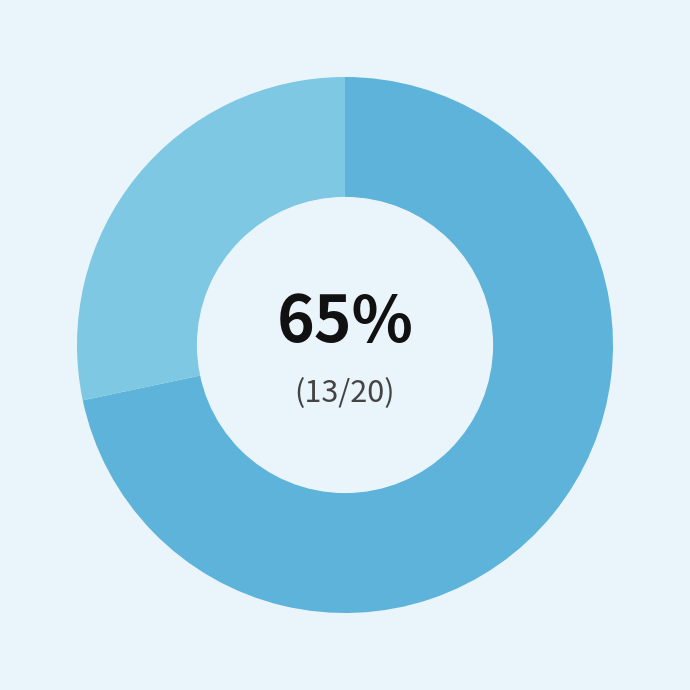

Do 7e119625 and cd1c5126 together represent more than half of the pie?

No